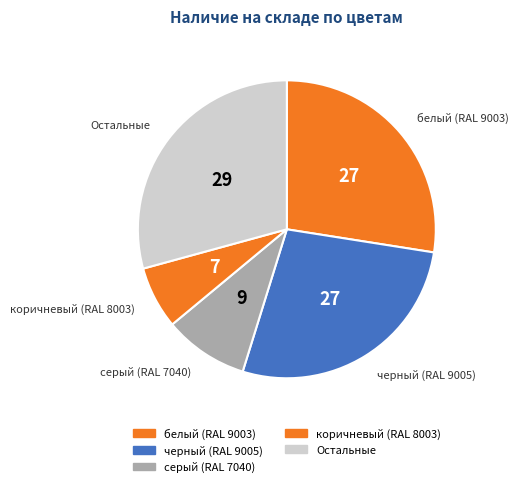

Count the number of slices in the pie.

5